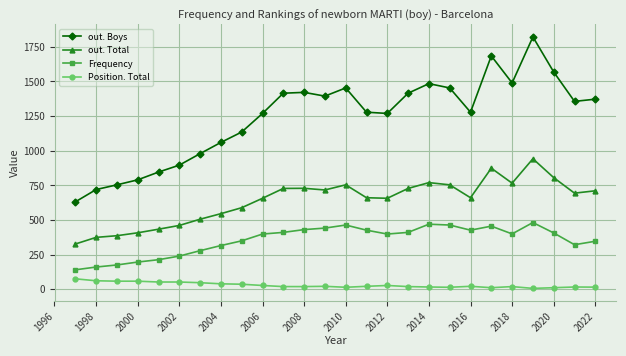

What is the maximum value shown in the chart?

1821